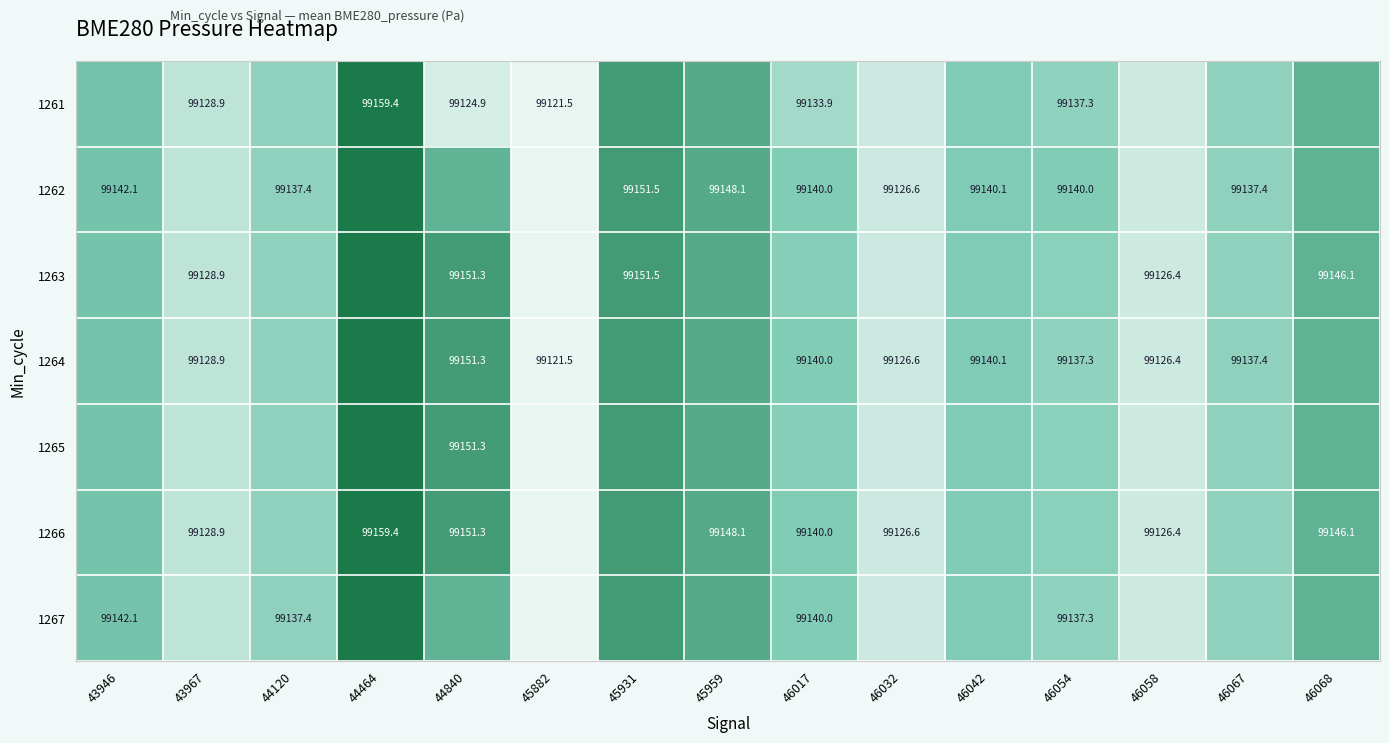

What is the sum of all 1264 values?

1487094.2